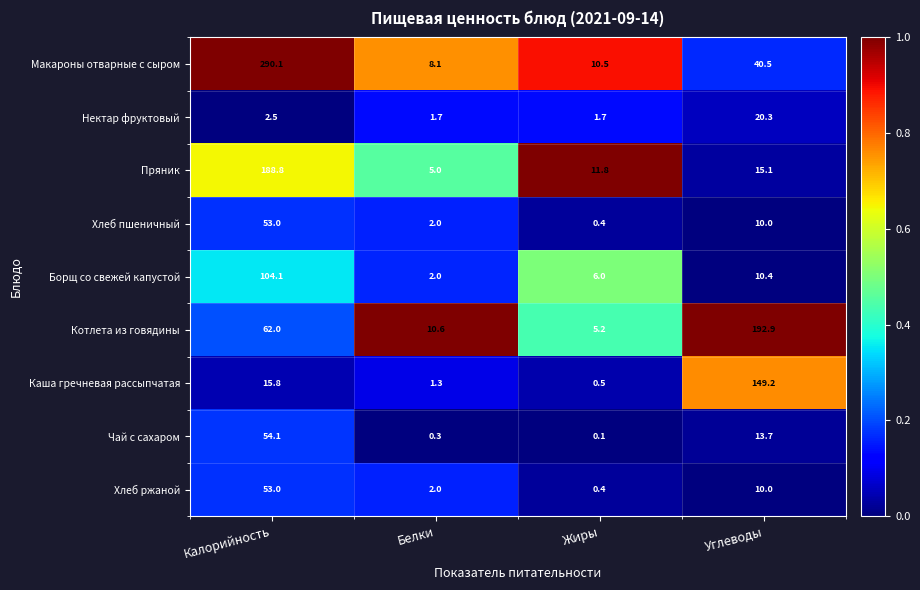

What is the total value across all series at Калорийность?

823.4